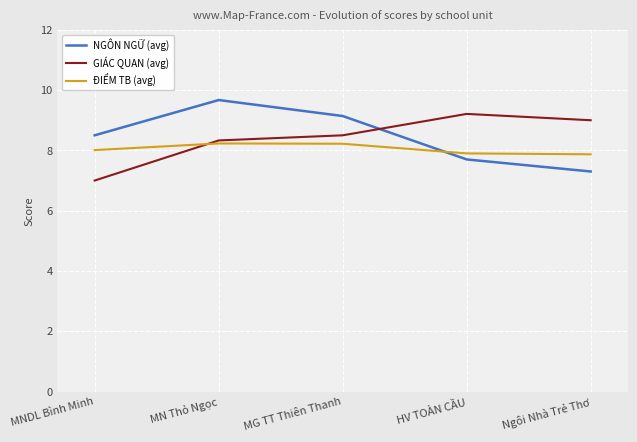

What position from the right is MNDL Bình Minh?

5